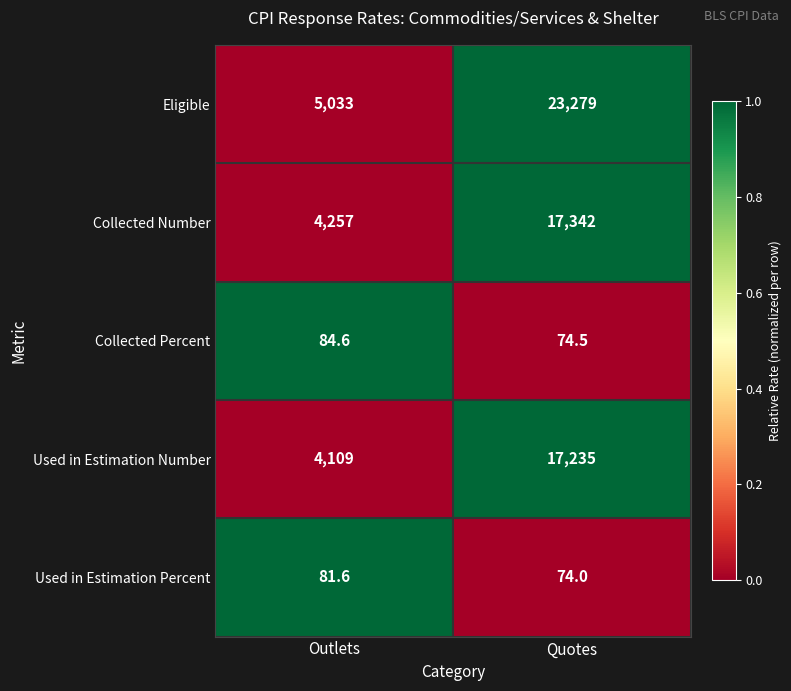

The Used in Estimation Percent series shows 15.1 at Quotes. True or false?

False